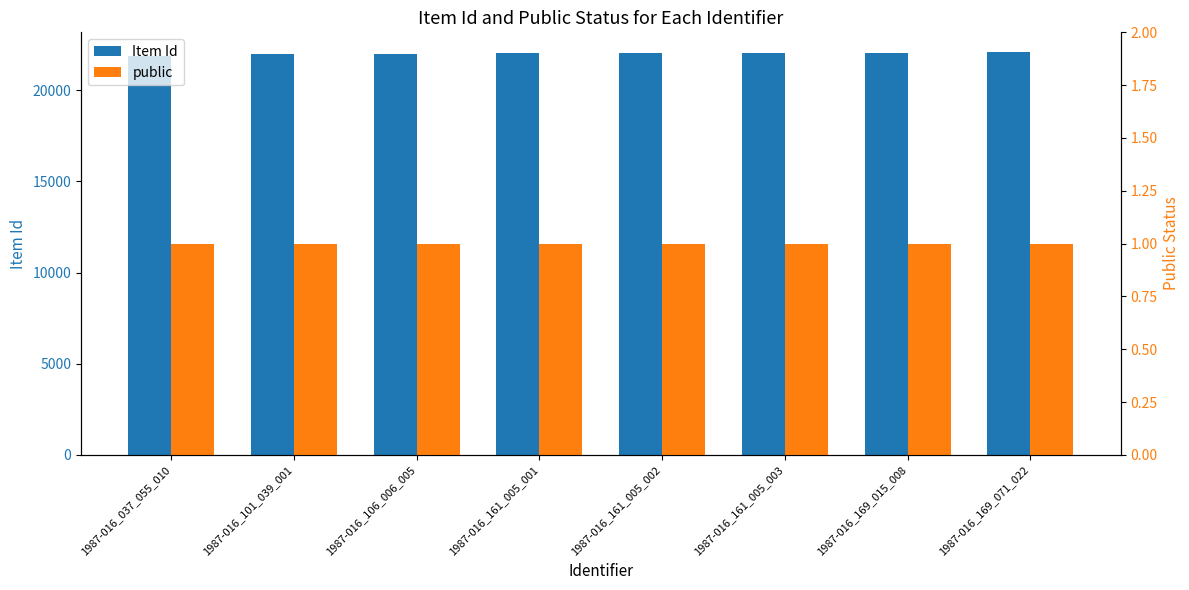

Reading left to right, extract all data points from this chart.

Item Id: 1987-016_037_055_010=21873	1987-016_101_039_001=21992	1987-016_106_006_005=22009	1987-016_161_005_001=22034	1987-016_161_005_002=22035	1987-016_161_005_003=22036	1987-016_169_015_008=22047	1987-016_169_071_022=22069
public: 1987-016_037_055_010=1	1987-016_101_039_001=1	1987-016_106_006_005=1	1987-016_161_005_001=1	1987-016_161_005_002=1	1987-016_161_005_003=1	1987-016_169_015_008=1	1987-016_169_071_022=1